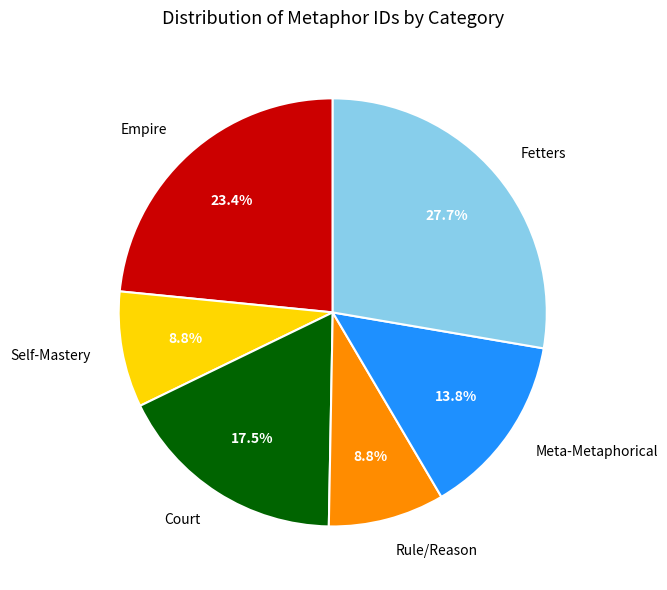

How many segments does this pie chart have?

6